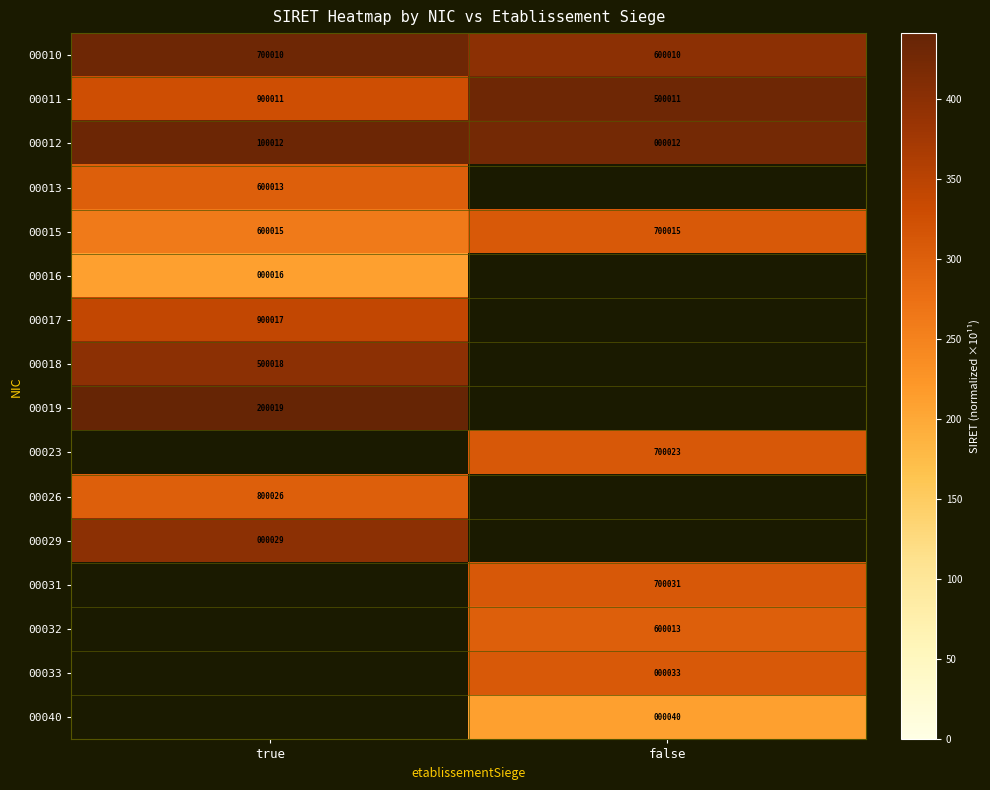

Which has a higher value, true or false?

true